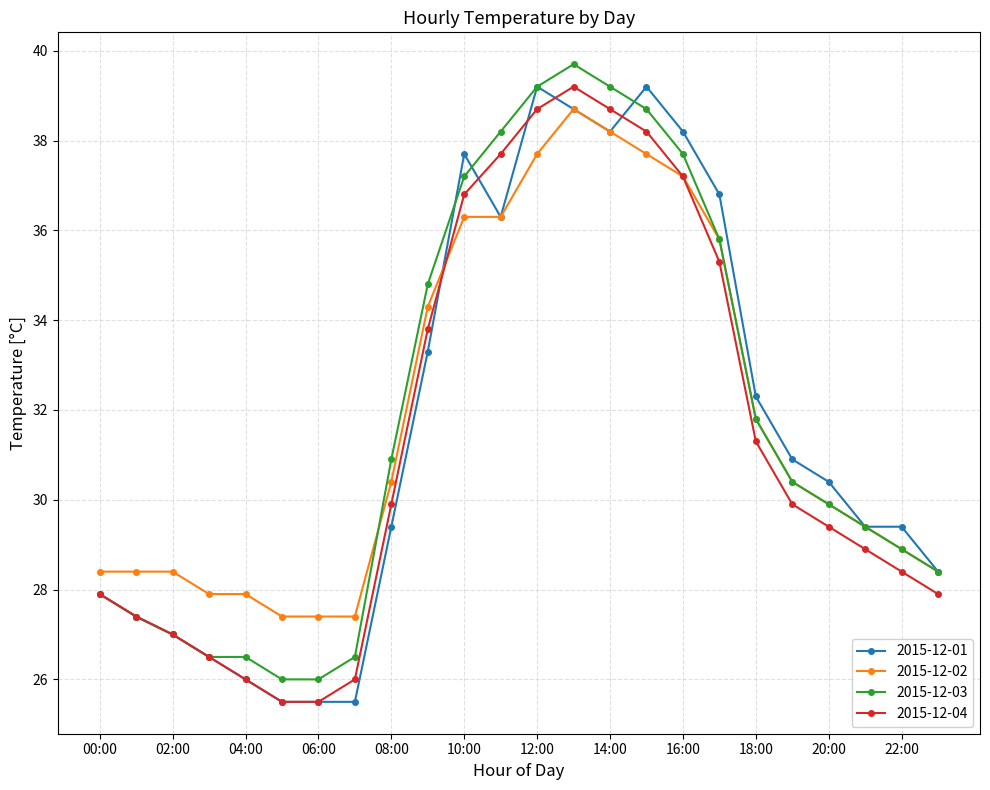

True or false: 2015-12-01 has more than 1 points higher than both neighbors.

True